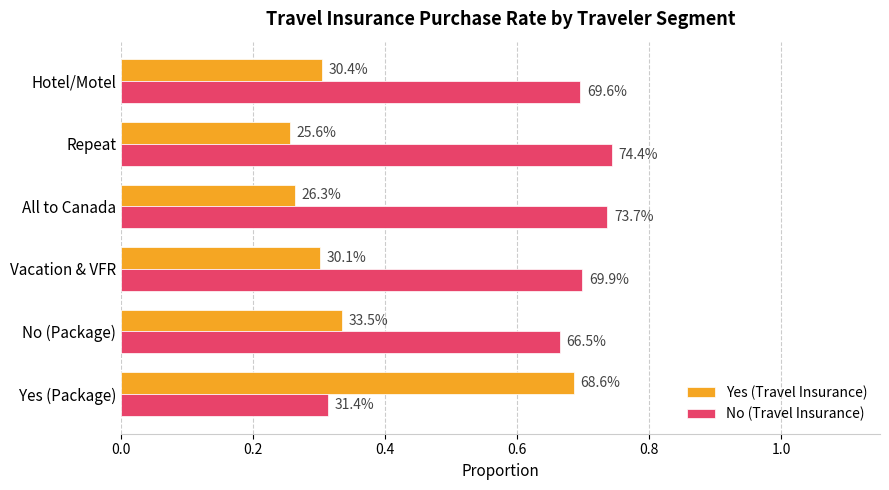

What are all the series names shown in the legend?

Yes (Travel Insurance), No (Travel Insurance)